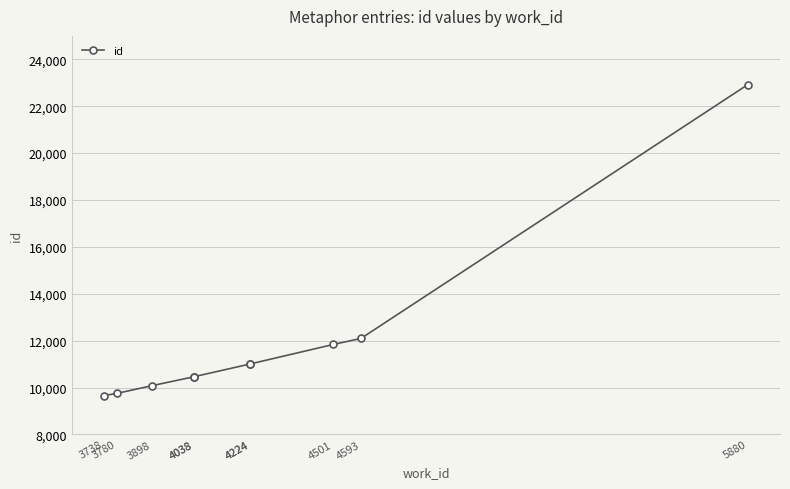

What is the minimum value shown in the chart?

9658